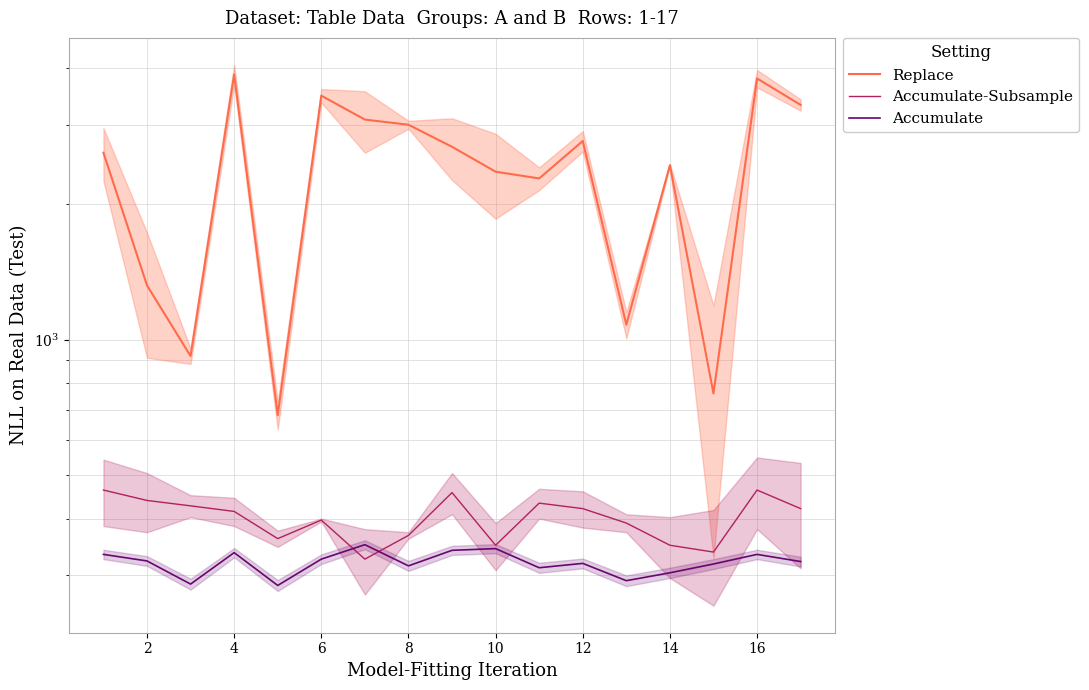

At how many categories does at least one series exceed 3448?

3